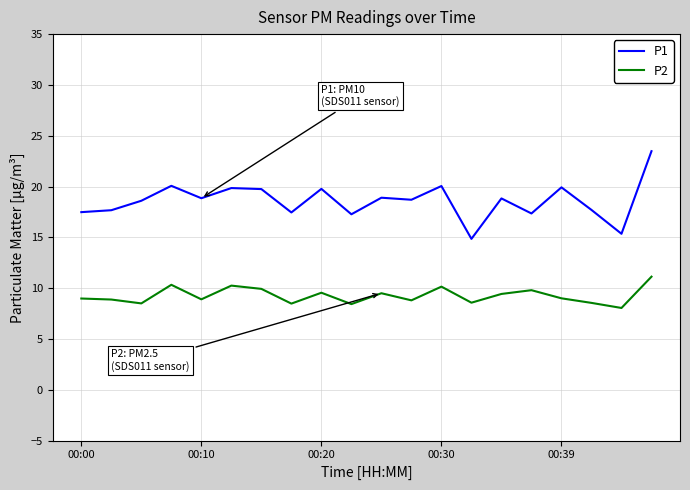

True or false: P2 and P1 cross at least once.

False